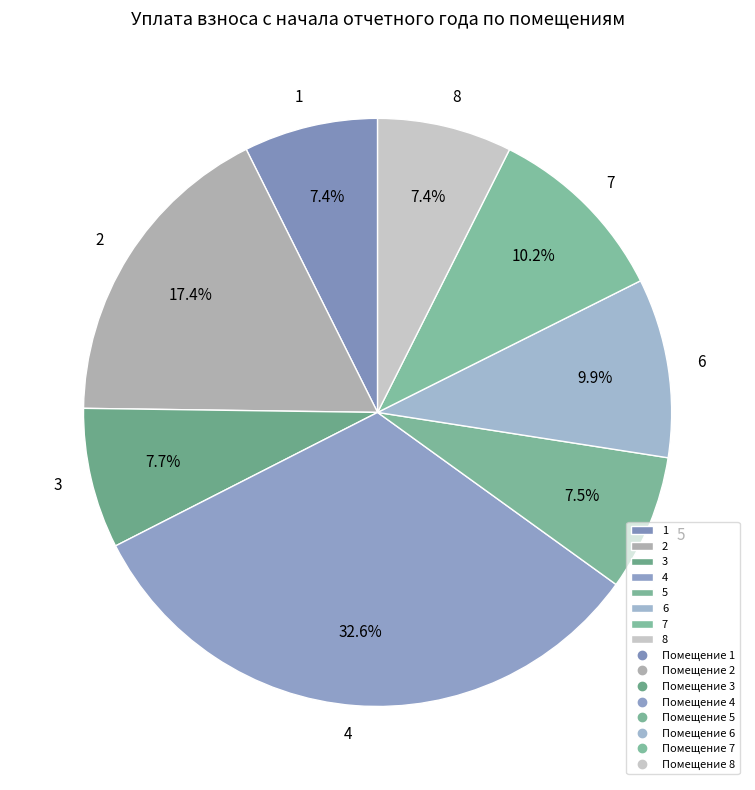

To the nearest percent, what portion does 1 represent?

7%